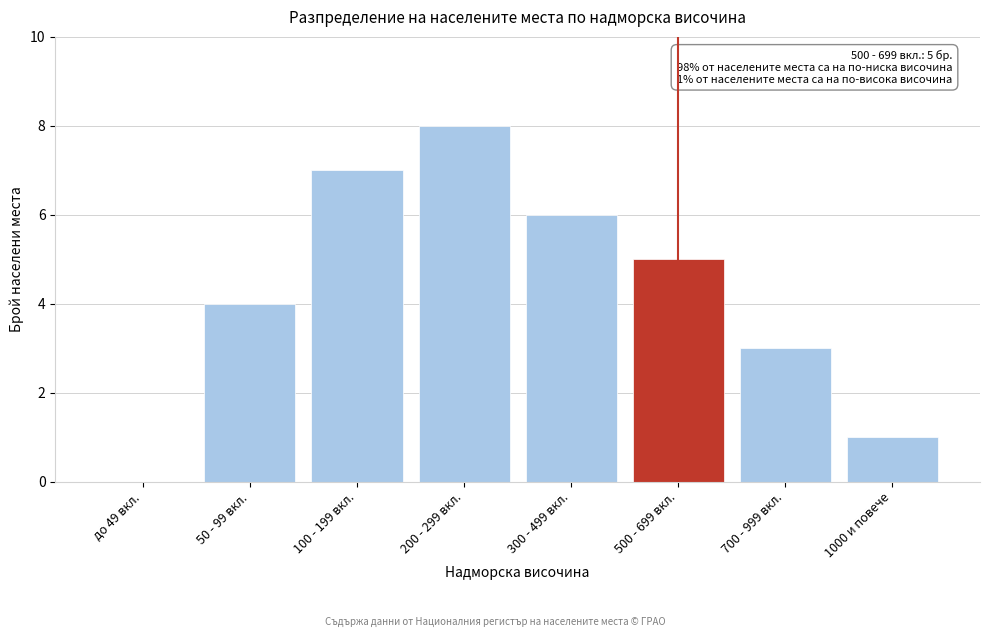

Reading right to left, what are all the values shown in this chart?

1000 и повече=1	700 - 999 вкл.=3	500 - 699 вкл.=5	300 - 499 вкл.=6	200 - 299 вкл.=8	100 - 199 вкл.=7	50 - 99 вкл.=4	до 49 вкл.=0